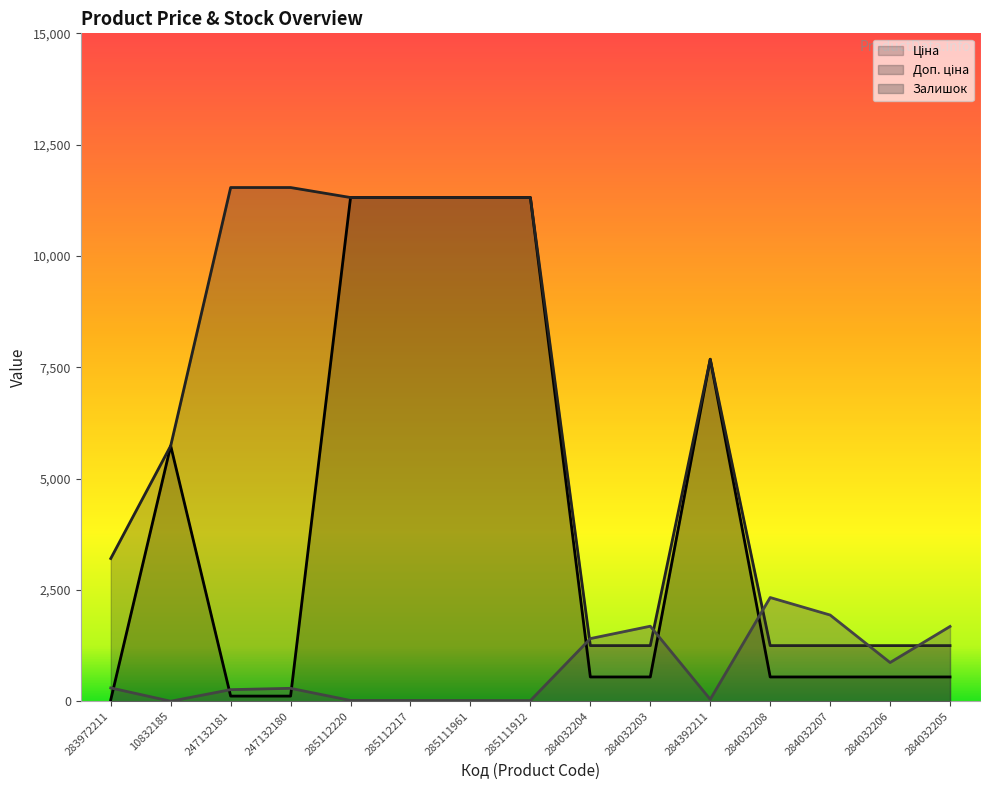

Is it true that Ціна equals 11312.5 at 285112220?

True